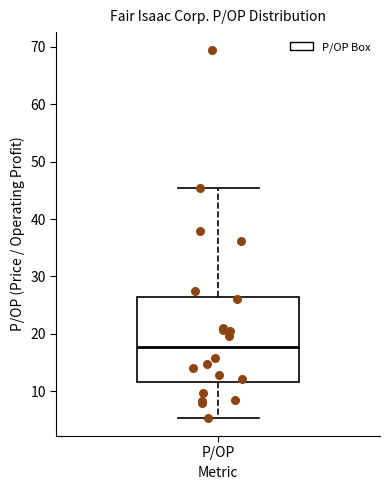

Transcribe this box plot: give where the median line is, the range the box spans, and where the two whiskers end, as read against the y-axis. The values are not printed on the chart, so give them approximately, as read against the axis.

median 18, box 12 to 26, whiskers 5 to 45